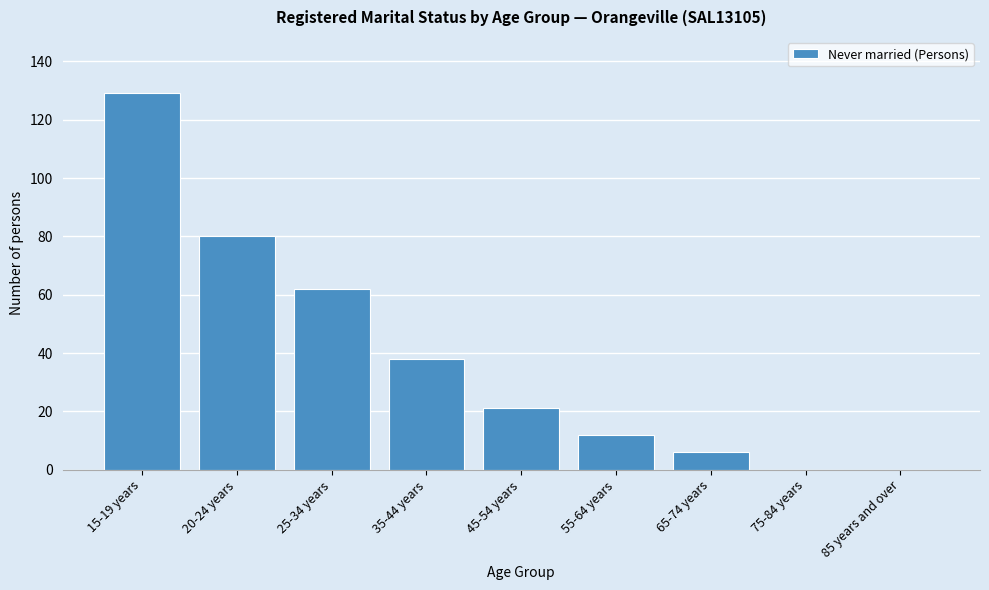

Reading left to right, extract all data points from this chart.

15-19 years=129	20-24 years=80	25-34 years=62	35-44 years=38	45-54 years=21	55-64 years=12	65-74 years=6	75-84 years=0	85 years and over=0